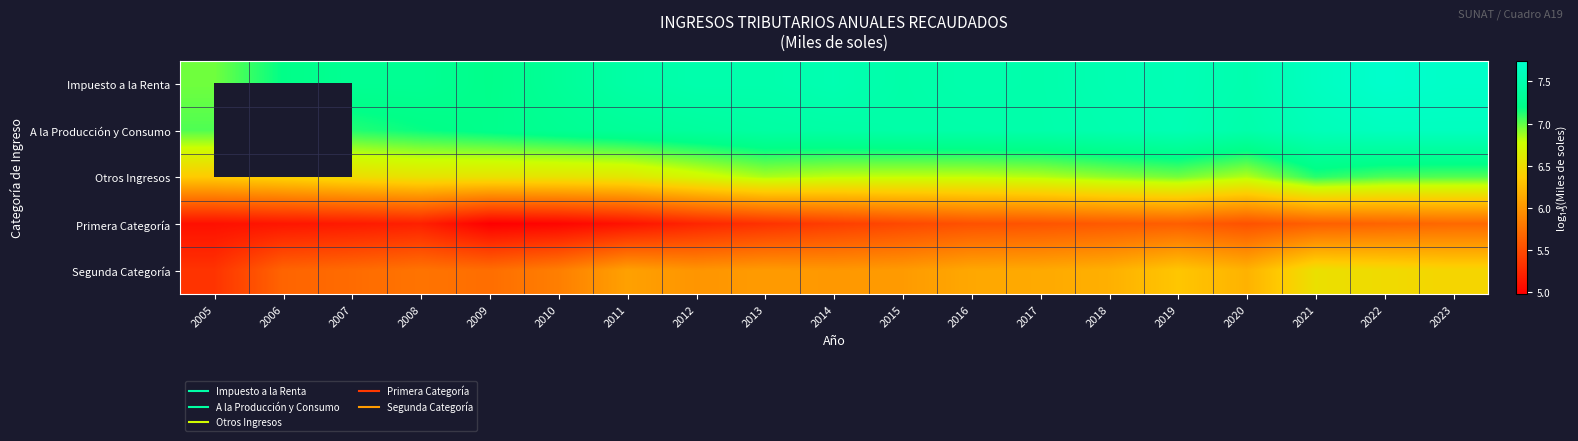

Is it true that Primera Categoría equals 5.1 at 2006?

True